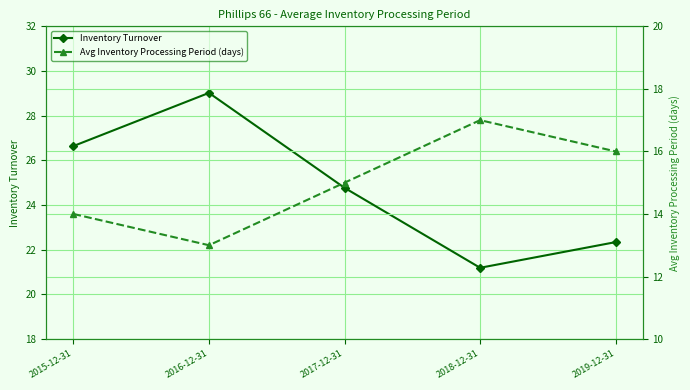

What are all the series names shown in the legend?

Inventory Turnover, Avg Inventory Processing Period (days)